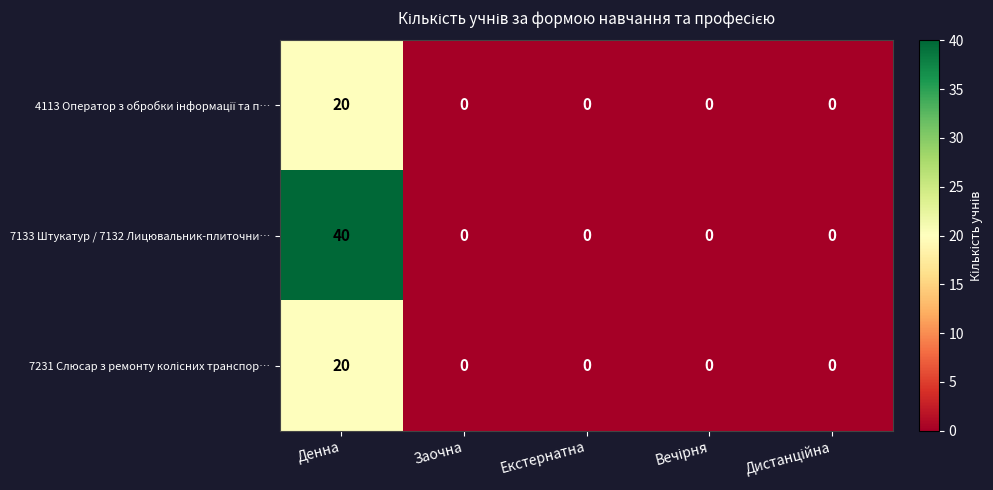

Count the number of categories in the chart.

5